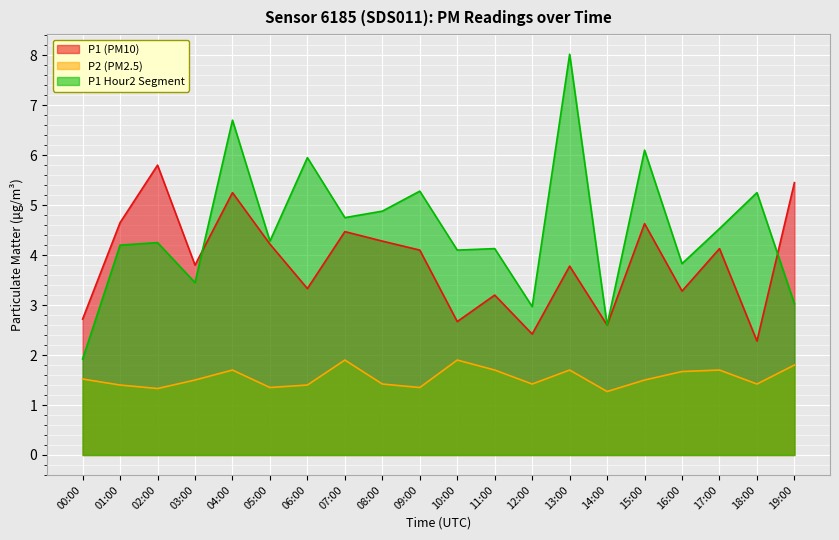

Reading left to right, transcribe all the data shown in this chart.

P1: 00:00=2.7	01:00=4.7	02:00=5.8	03:00=3.8	04:00=5.2	05:00=4.2	06:00=3.3	07:00=4.5	08:00=4.3	09:00=4.1	10:00=2.7	11:00=3.2	12:00=2.4	13:00=3.8	14:00=2.6	15:00=4.6	16:00=3.3	17:00=4.1	18:00=2.3	19:00=5.5
P2: 00:00=1.5	01:00=1.4	02:00=1.3	03:00=1.5	04:00=1.7	05:00=1.4	06:00=1.4	07:00=1.9	08:00=1.4	09:00=1.4	10:00=1.9	11:00=1.7	12:00=1.4	13:00=1.7	14:00=1.3	15:00=1.5	16:00=1.7	17:00=1.7	18:00=1.4	19:00=1.8
P1_hour2: 00:00=1.9	01:00=4.2	02:00=4.2	03:00=3.5	04:00=6.7	05:00=4.3	06:00=6.0	07:00=4.8	08:00=4.9	09:00=5.3	10:00=4.1	11:00=4.1	12:00=3.0	13:00=8.0	14:00=2.6	15:00=6.1	16:00=3.8	17:00=4.5	18:00=5.2	19:00=3.0